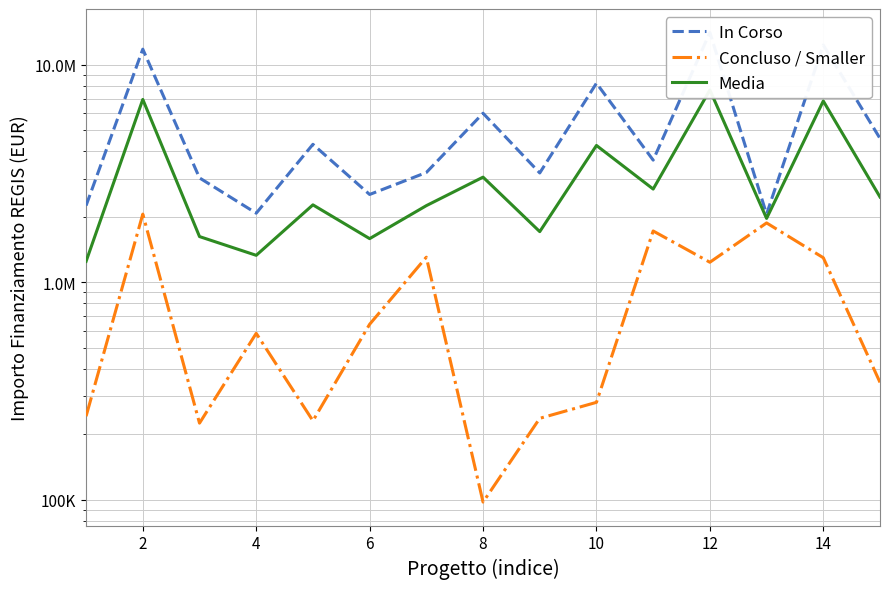

Which has a higher value, 14 or 8?

14